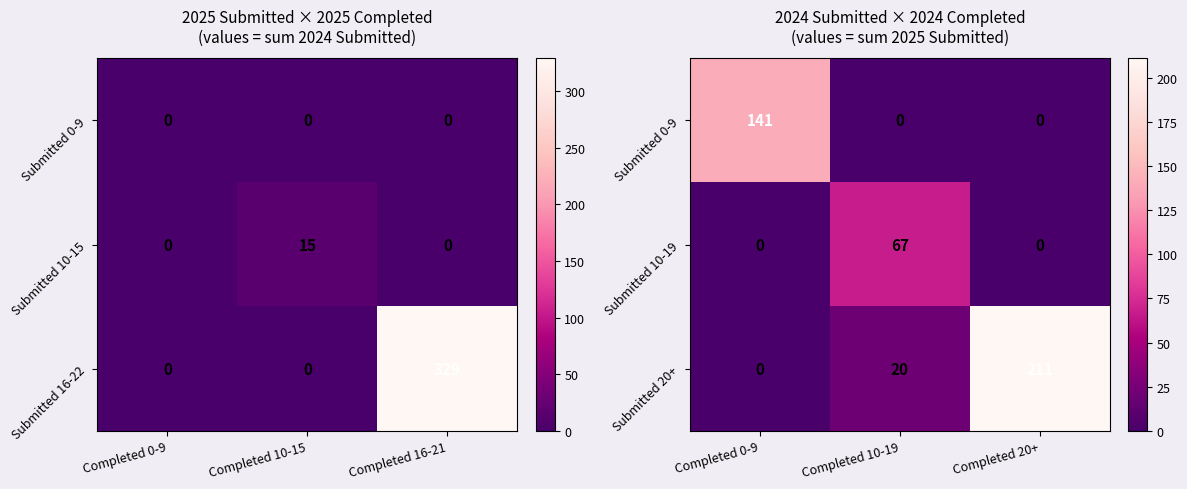

True or false: Submitted 10-19 has a value of 67 at Completed 10-19.

True